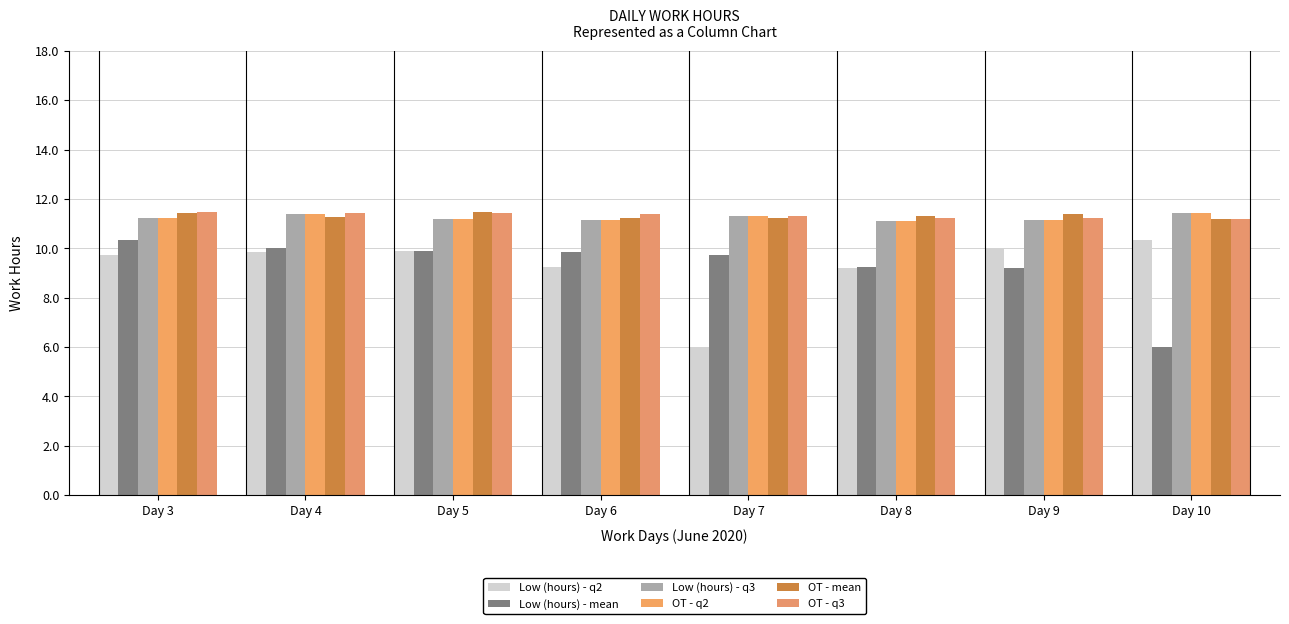

How many bars are there in total?

48